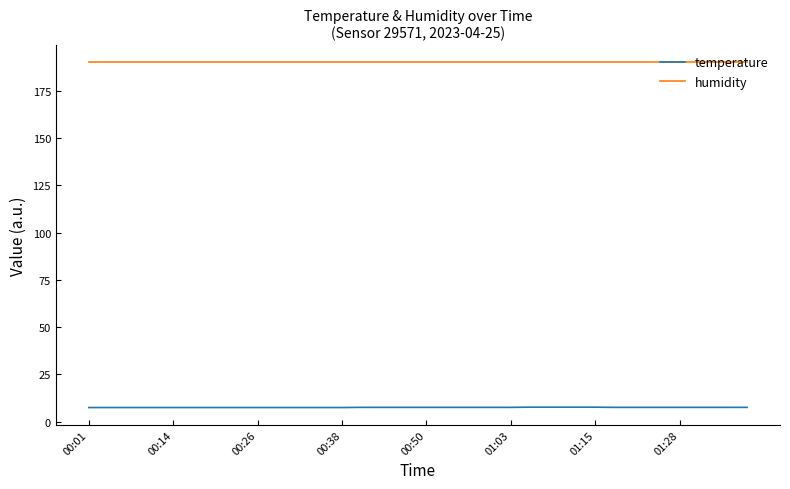

List the series in order of their overall mean, lowest first.

temperature, humidity